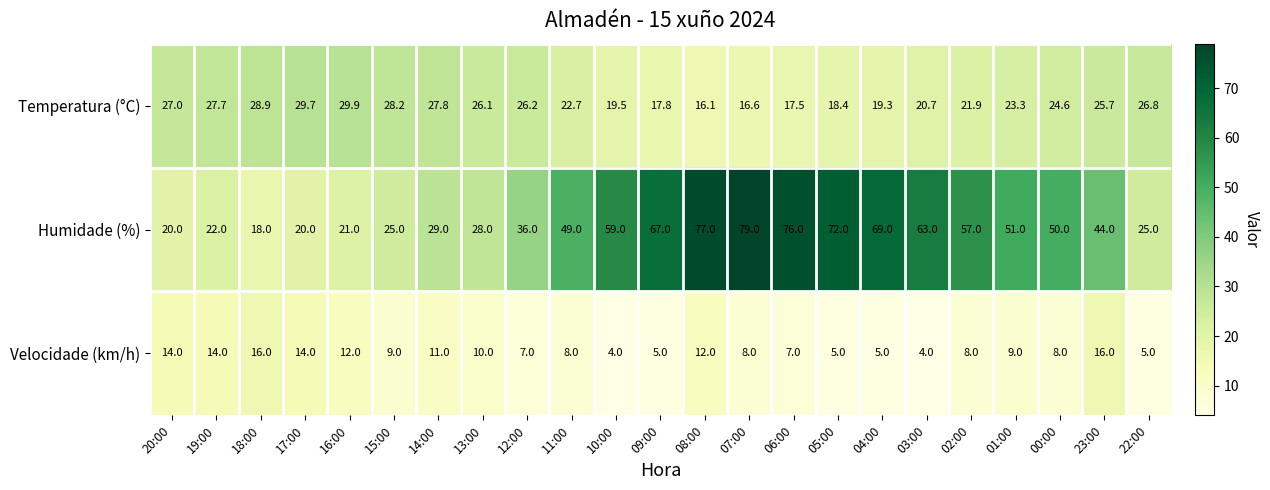

What is the difference between the Temperatura (°C) values at 13:00 and 10:00?

6.6